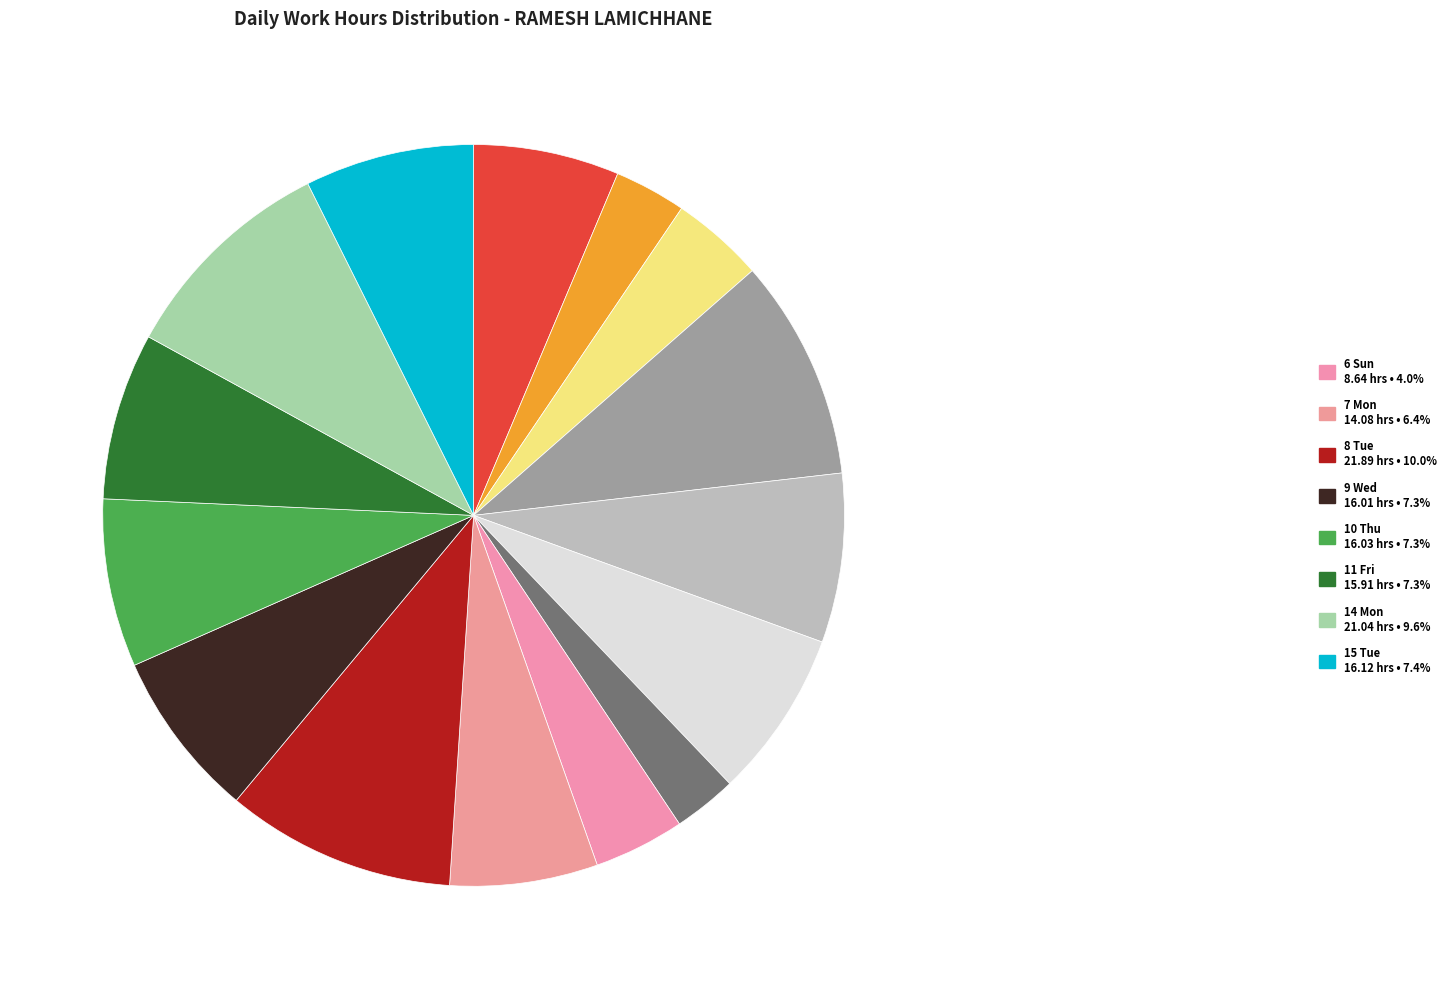

How many slices are in this pie chart?

15